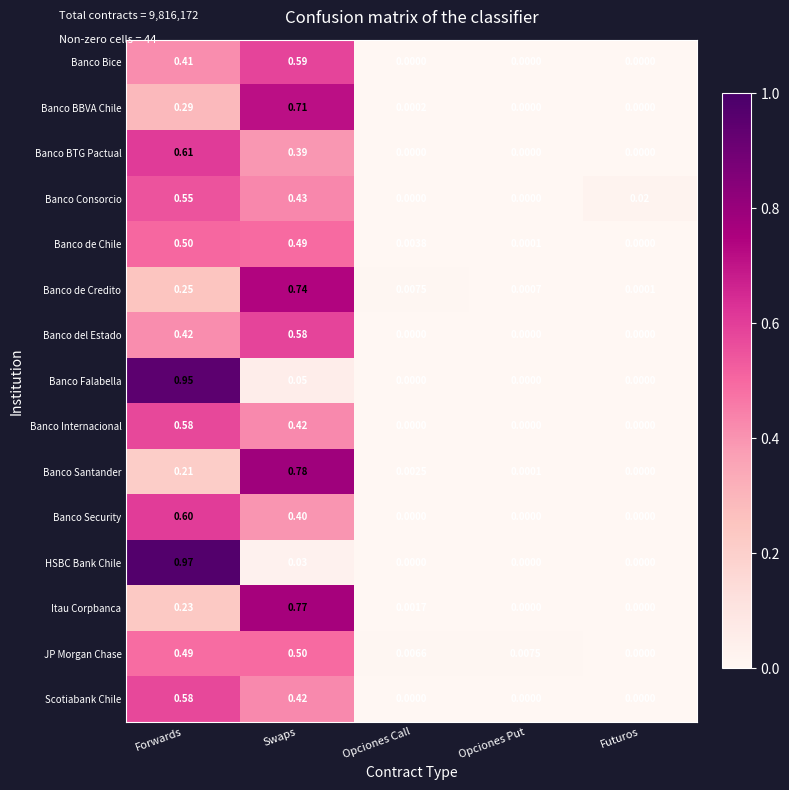

Which series has the largest range (max minus min)?

HSBC Bank Chile